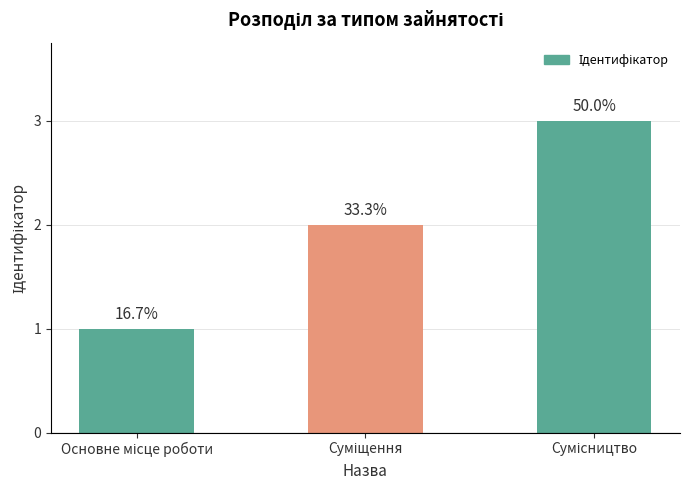

Reading left to right, list all the values displayed in this chart.

Основне місце роботи=1	Суміщення=2	Сумісництво=3